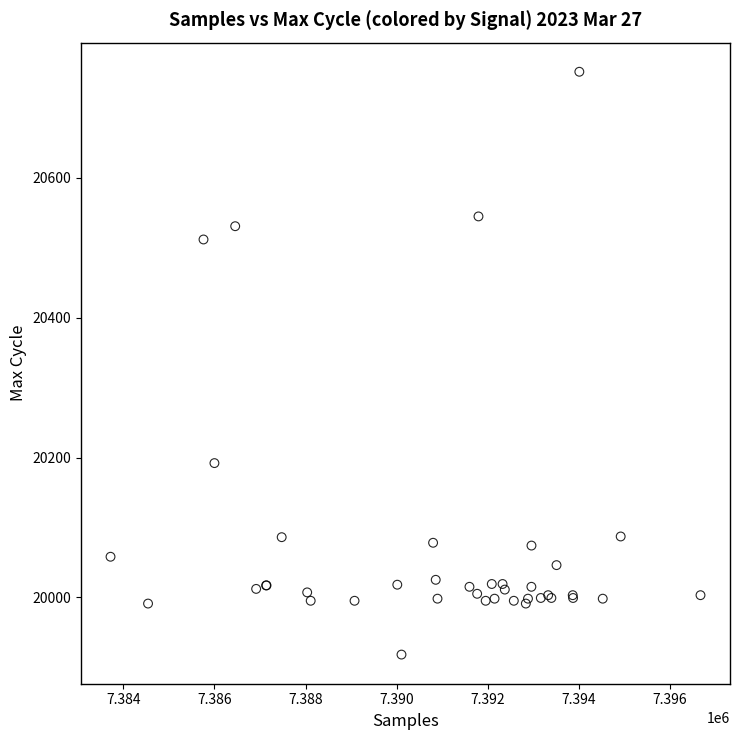

What Y value in the scatter plot is closest to 20335?

20192